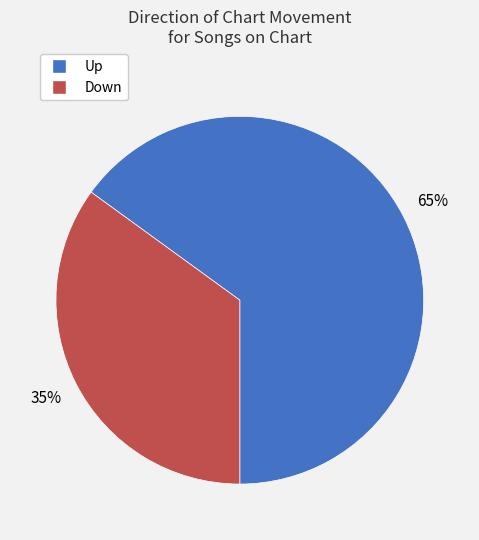

Count the number of slices in the pie.

2